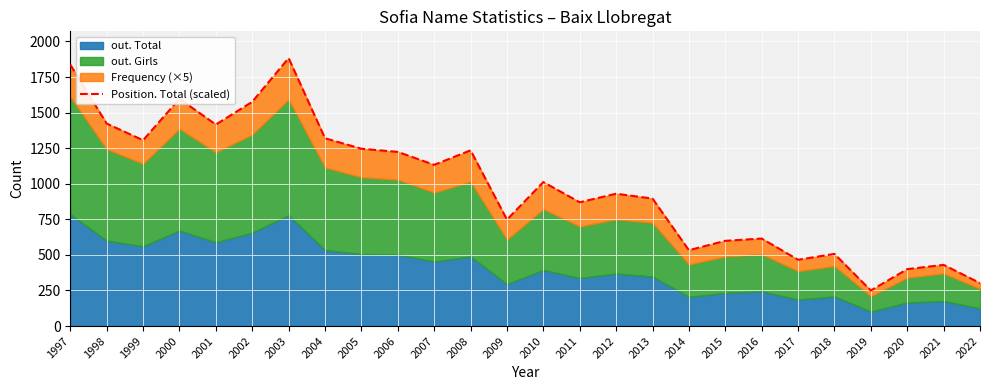

True or false: the data shows 1246 at 2005.

True